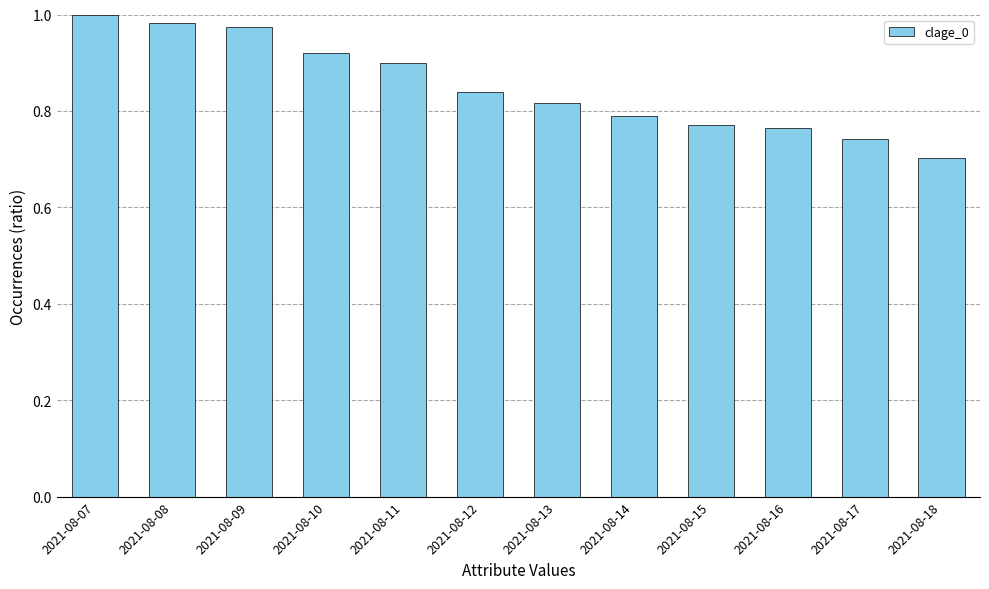

Which category has the lowest value across all series?

2021-08-18